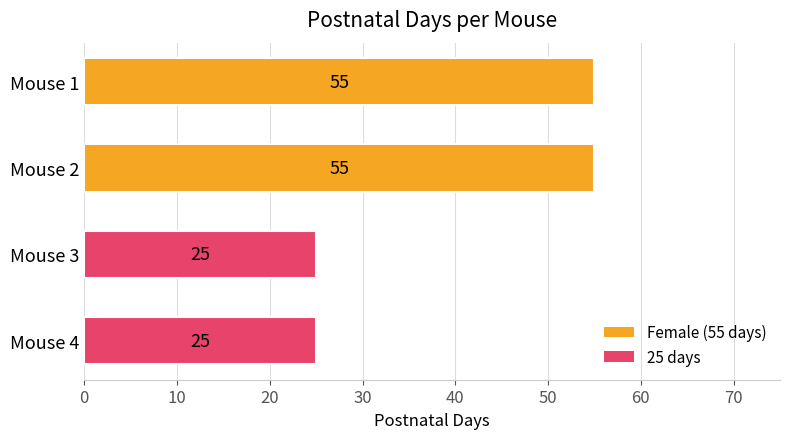

Reading bottom to top, extract all data points from this chart.

Mouse 4=25	Mouse 3=25	Mouse 2=55	Mouse 1=55